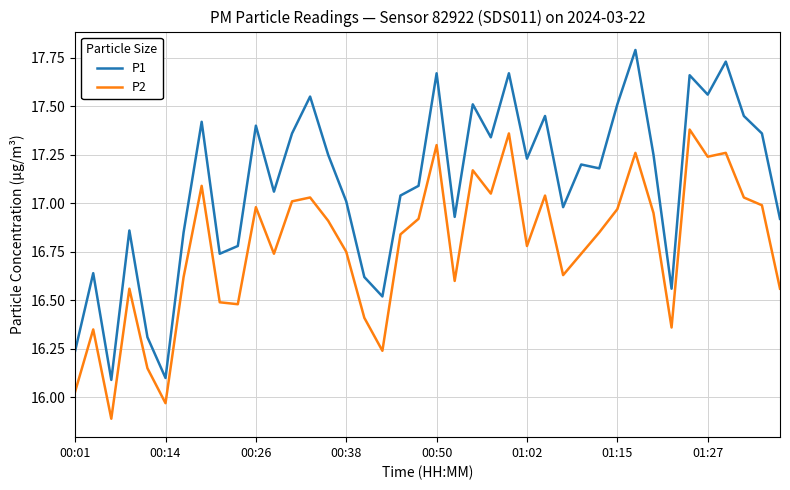

What is the maximum value for P1?

17.8